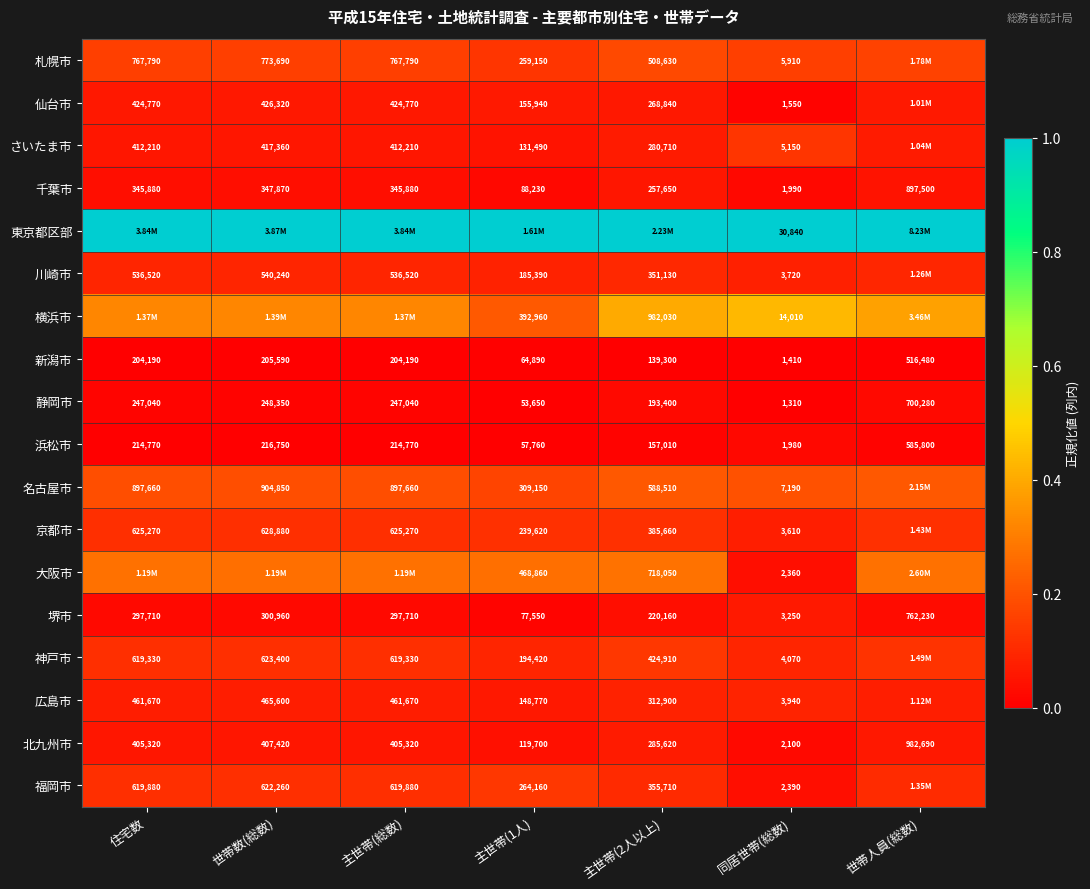

At 同居世帯(総数), list the series in order from largest to smallest.

東京都区部, 横浜市, 名古屋市, 札幌市, さいたま市, 神戸市, 広島市, 川崎市, 京都市, 堺市, 福岡市, 大阪市, 北九州市, 千葉市, 浜松市, 仙台市, 新潟市, 静岡市